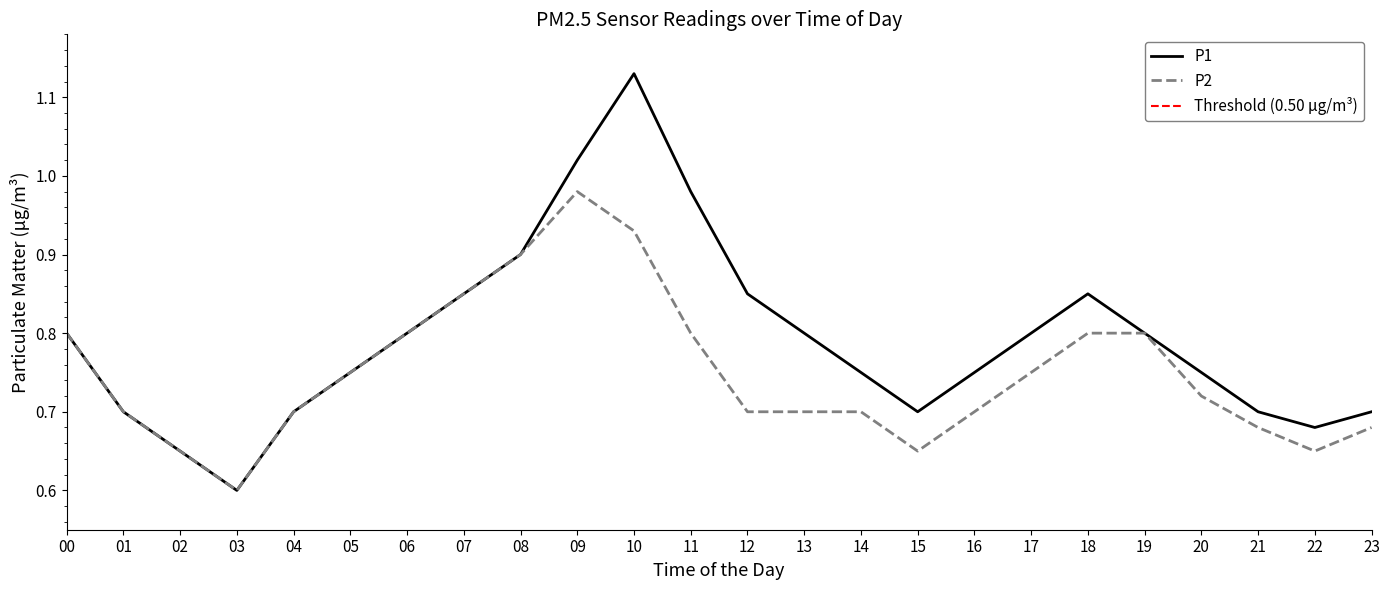

Where is P1 nearest to the value 0?

03